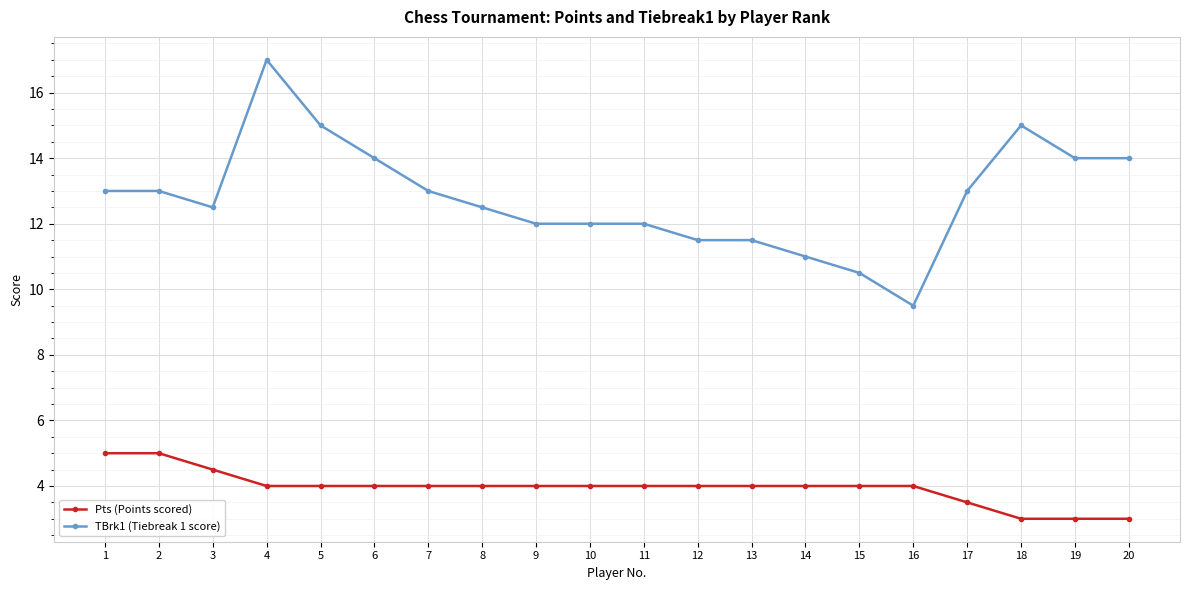

Reading right to left, what are all the values shown in this chart?

Pts (Points scored): 20=3.0	19=3.0	18=3.0	17=3.5	16=4.0	15=4.0	14=4.0	13=4.0	12=4.0	11=4.0	10=4.0	9=4.0	8=4.0	7=4.0	6=4.0	5=4.0	4=4.0	3=4.5	2=5.0	1=5.0
TBrk1 (Tiebreak 1 score): 20=14.0	19=14.0	18=15.0	17=13.0	16=9.5	15=10.5	14=11.0	13=11.5	12=11.5	11=12.0	10=12.0	9=12.0	8=12.5	7=13.0	6=14.0	5=15.0	4=17.0	3=12.5	2=13.0	1=13.0